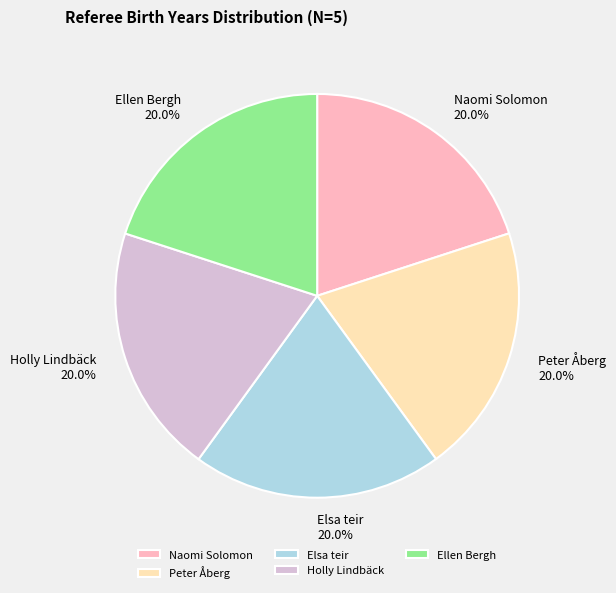

How many slices are in this pie chart?

5